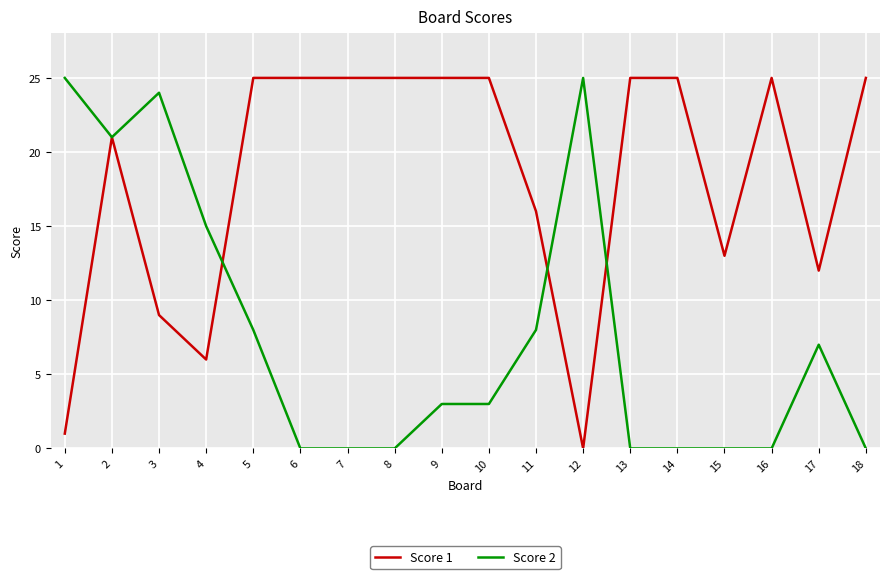

At 6, list the series in order from smallest to largest.

Score 2, Score 1